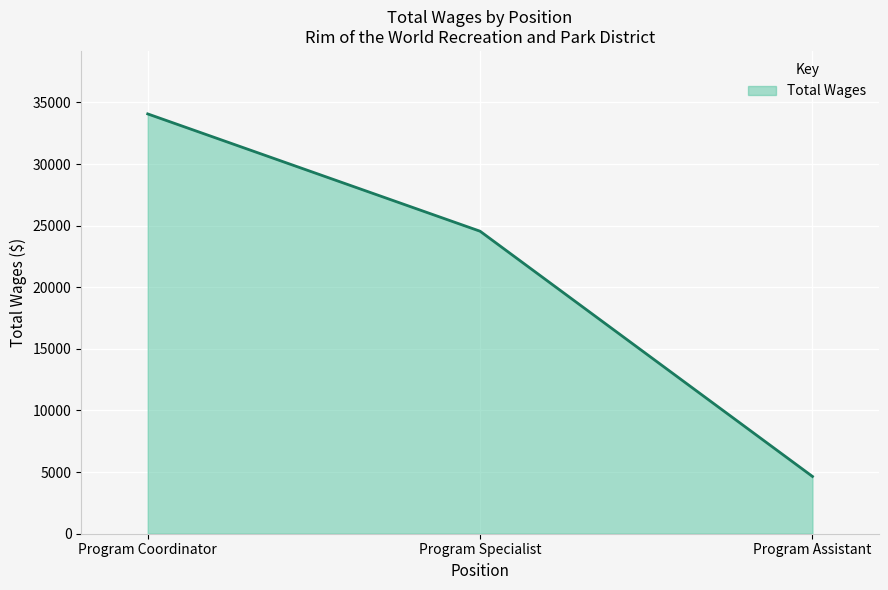

How many categories are shown in the chart?

3